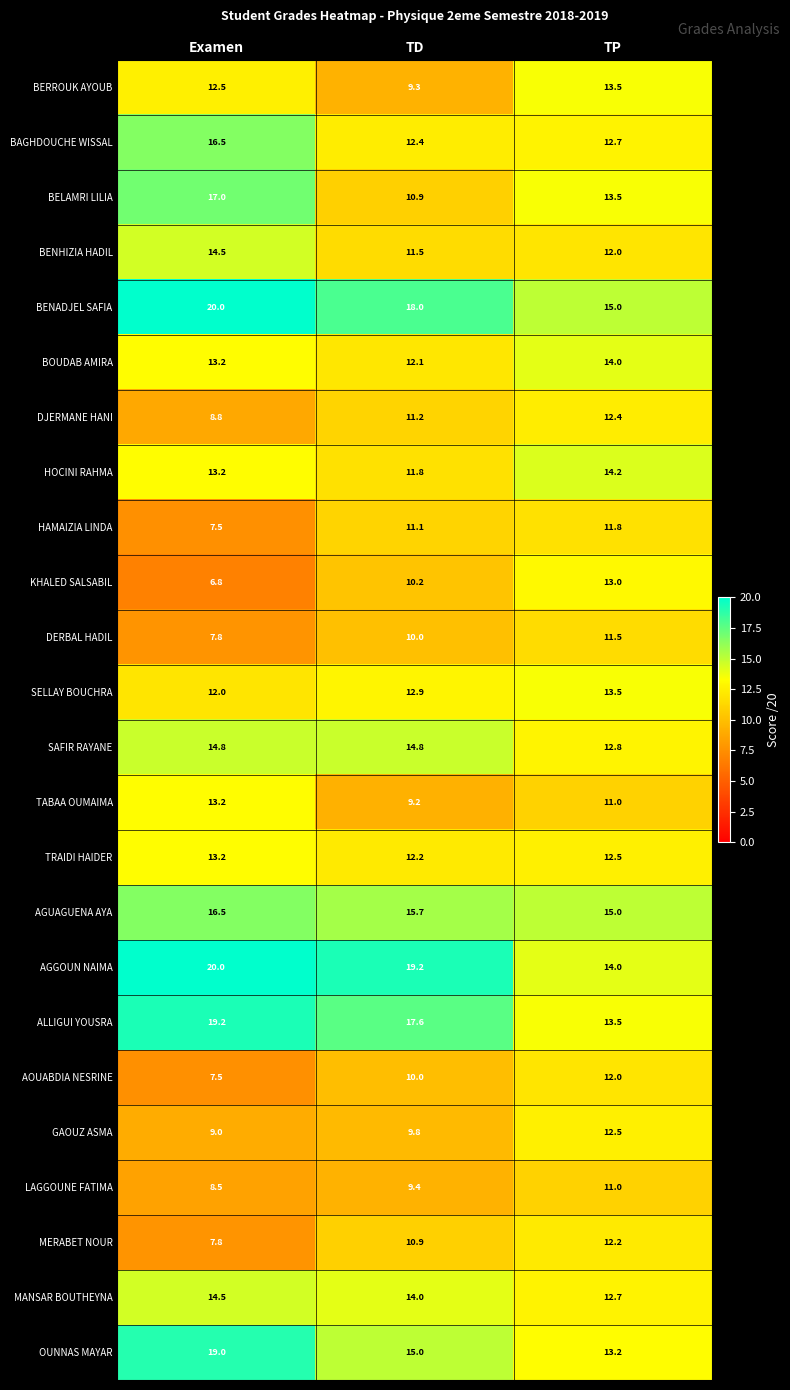

Which series changed the most between Examen and TP?

KHALED SALSABIL